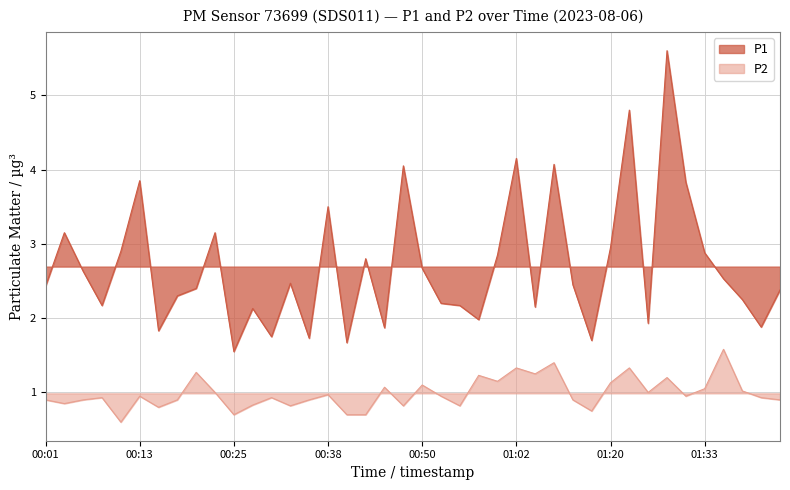

How many data points does each series have?

40